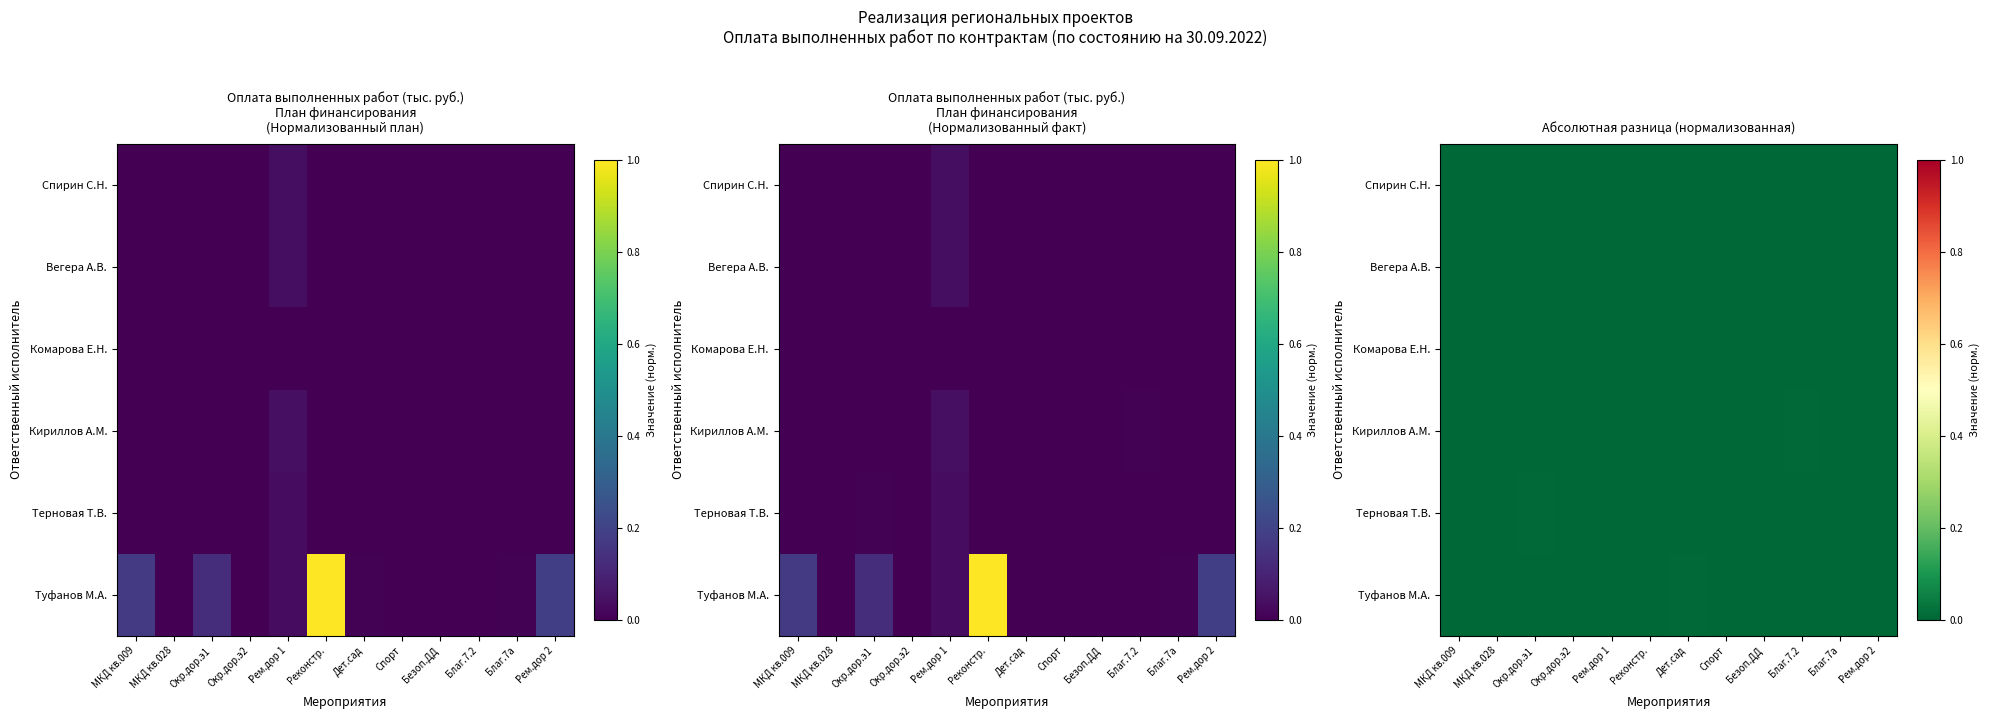

How many categories are shown in the chart?

12